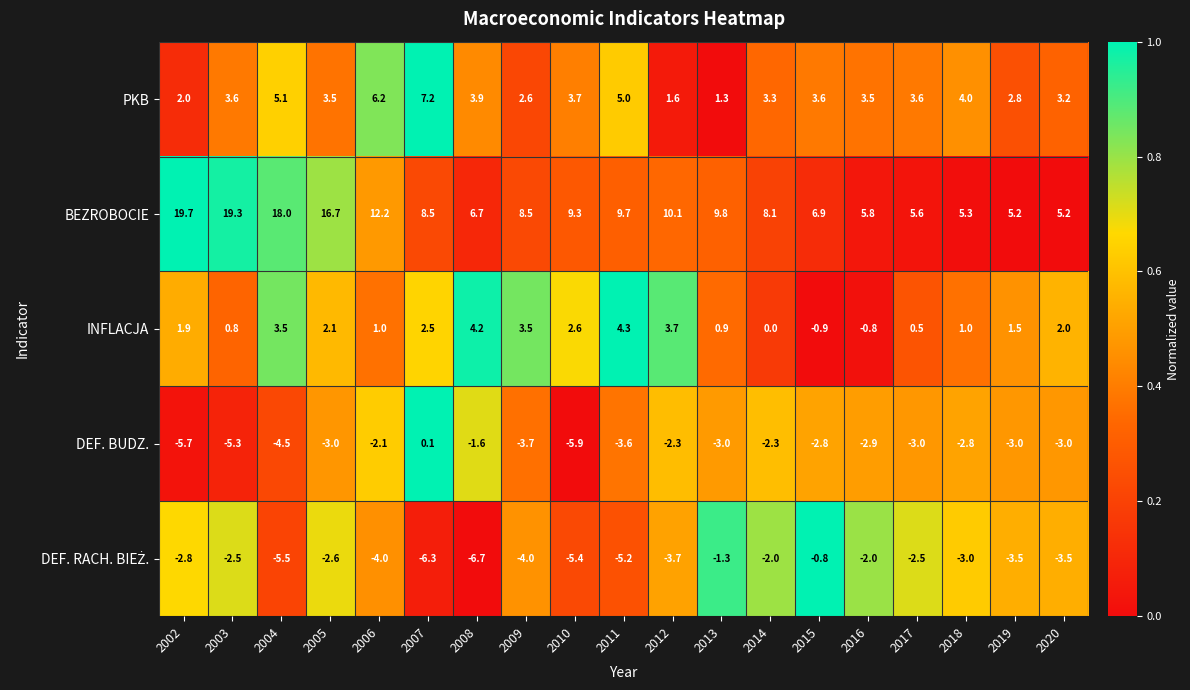

The BEZROBOCIE series shows 9.7 at 2011. True or false?

True